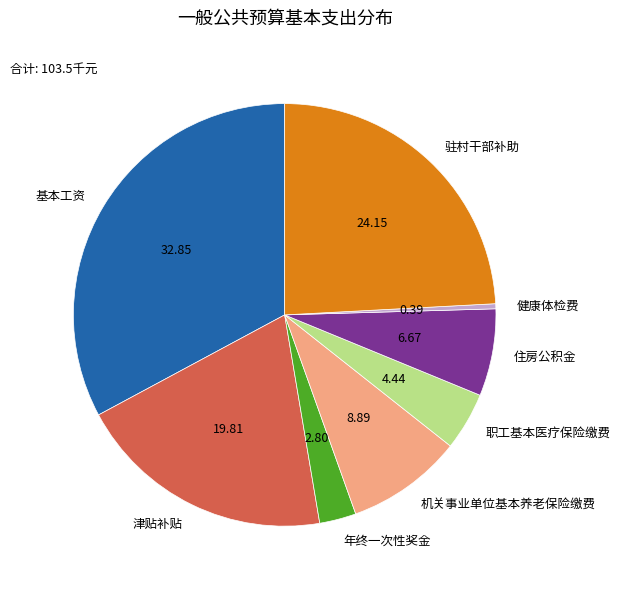

Which category has the smallest portion of the pie?

健康体检费